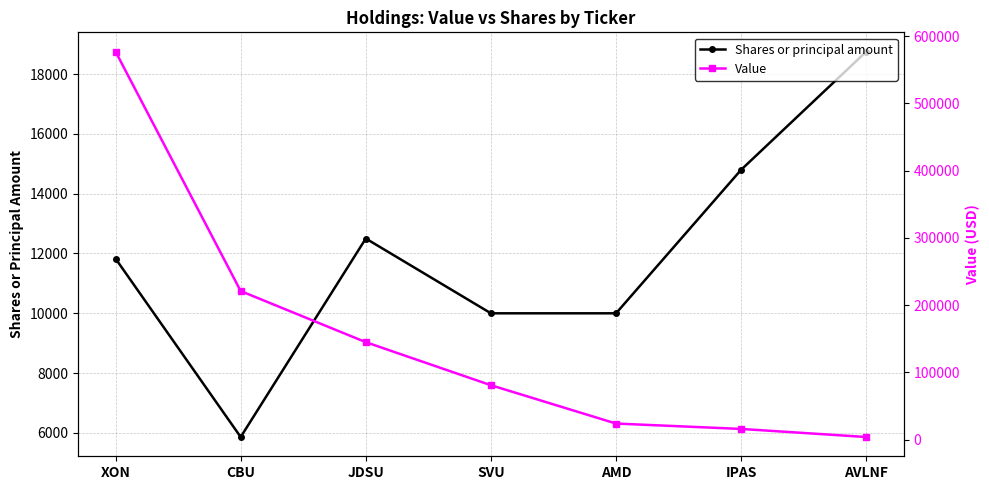

Between XON and AMD, which is larger?

XON